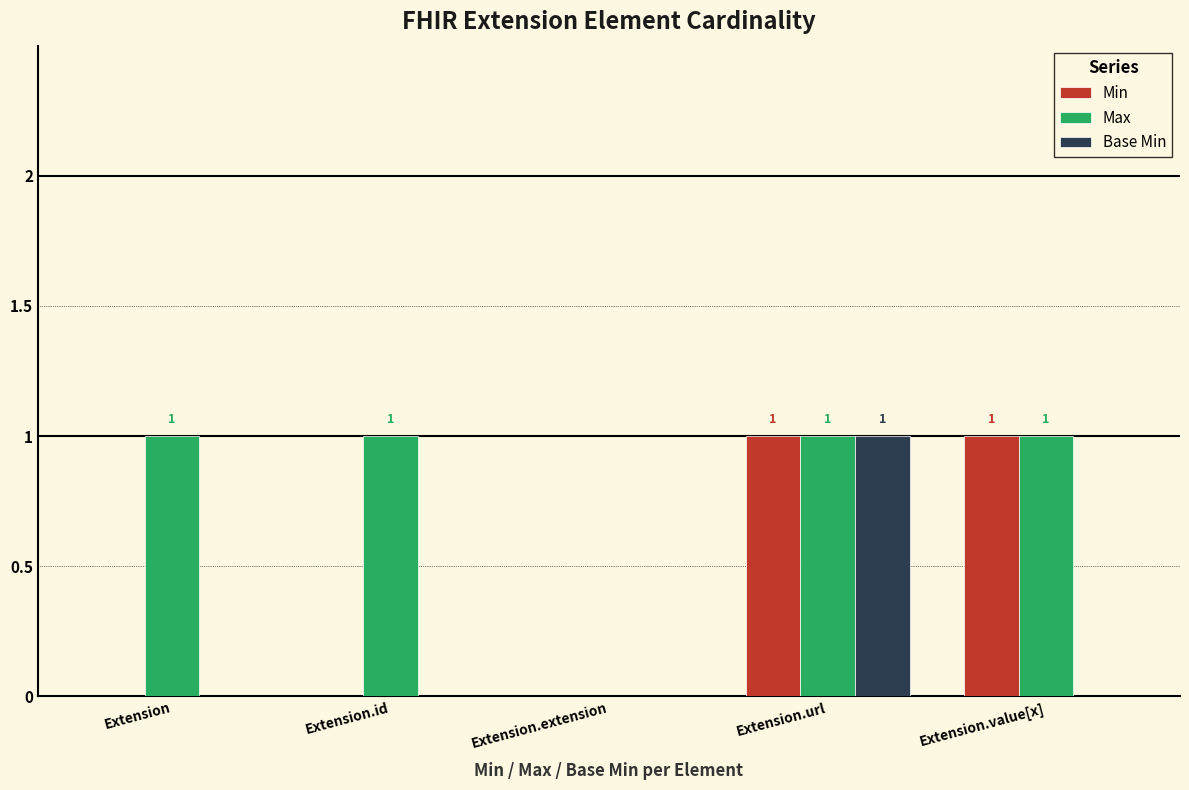

Is it true that Max equals 1 at Extension.id?

True